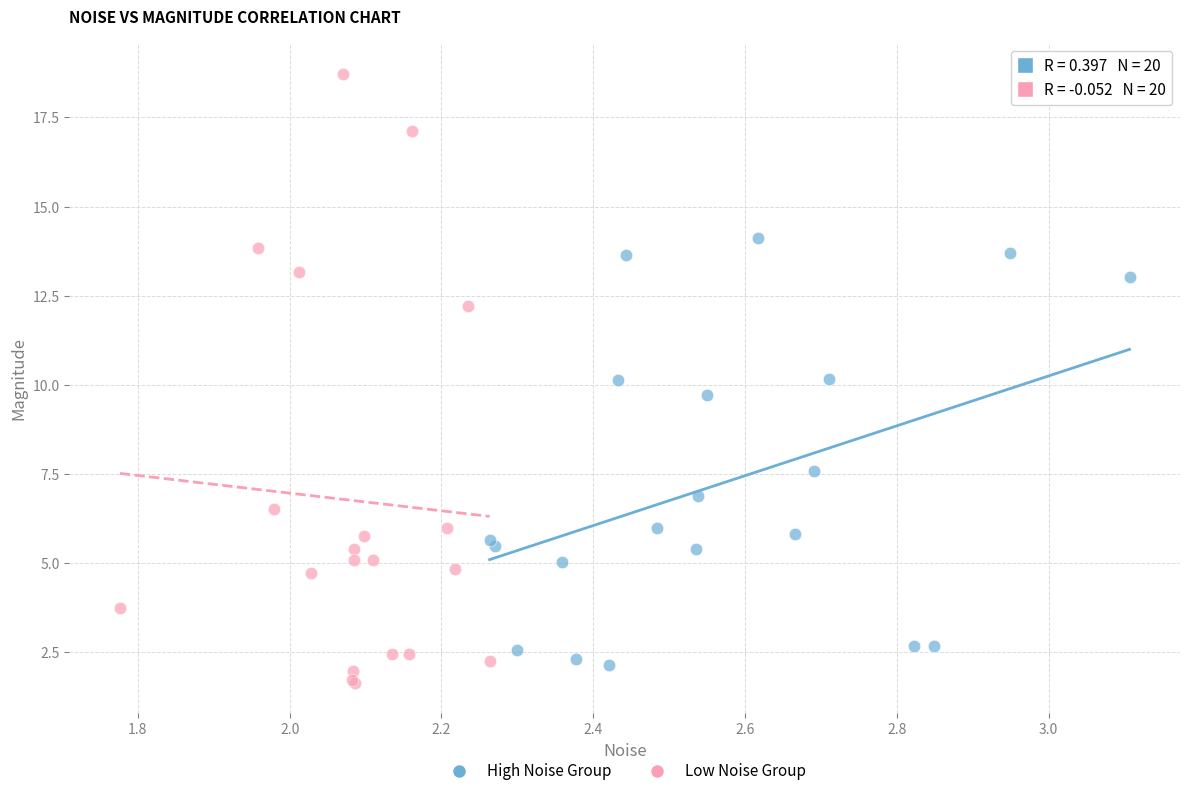

Which series contains the lowest Y value?

Low Noise Group